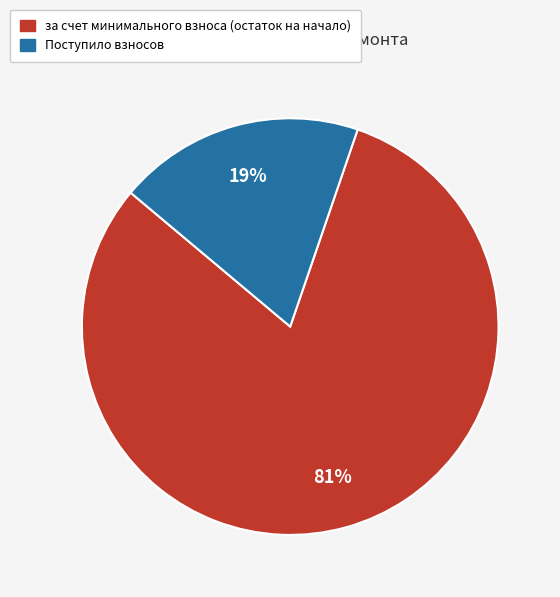

To the nearest percent, what percentage of the pie is Поступило взносов?

19%